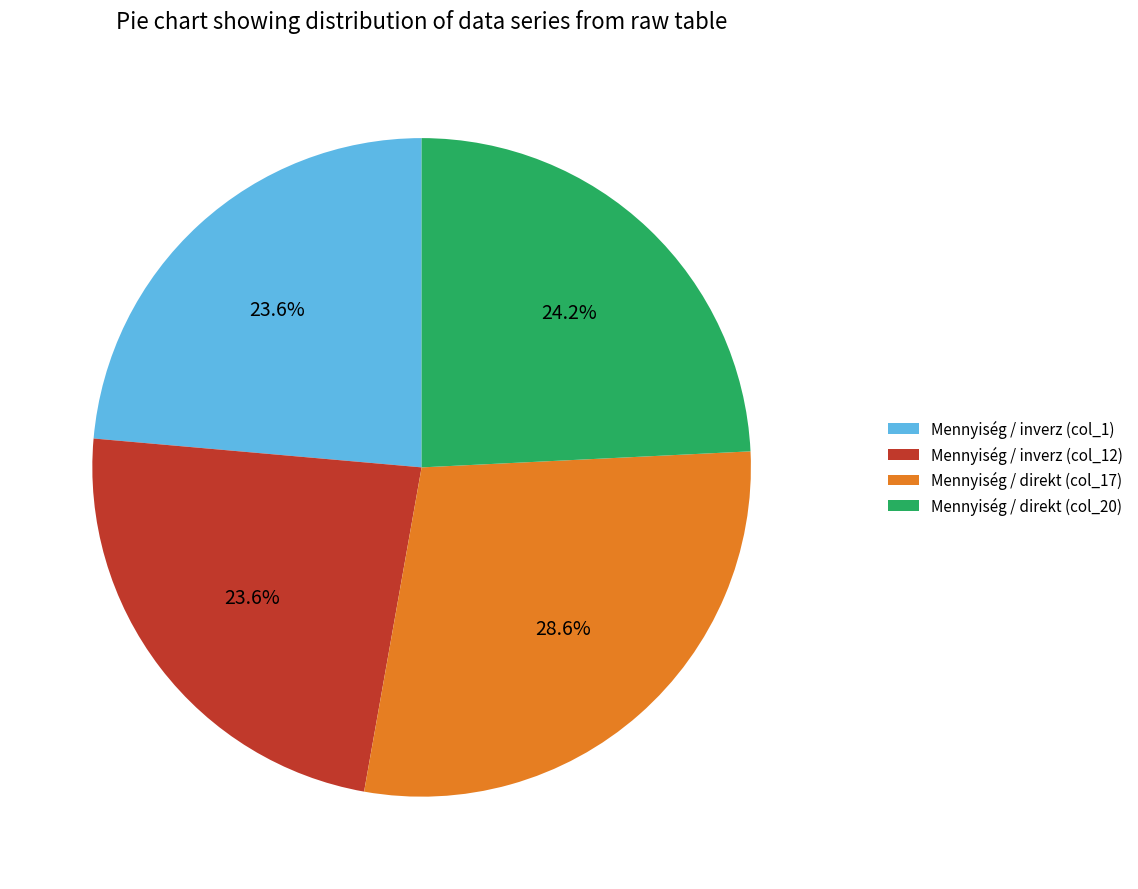

What portion of the pie excludes Mennyiség / inverz (col_1)?

76.4%